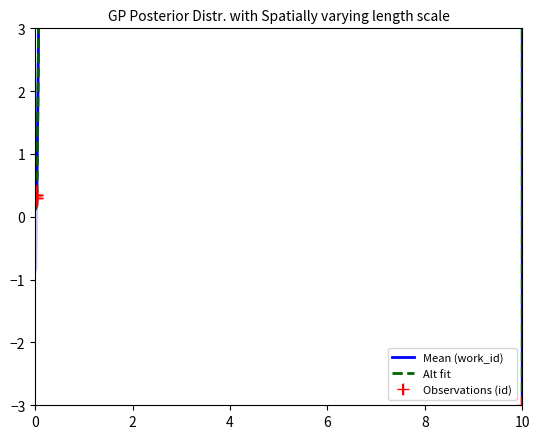

How many values are below 0?

1